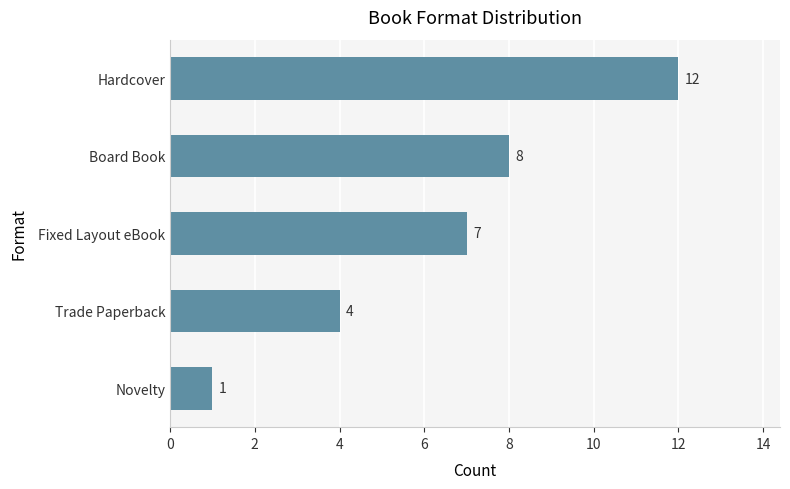

Does the chart contain stacked bars?

No